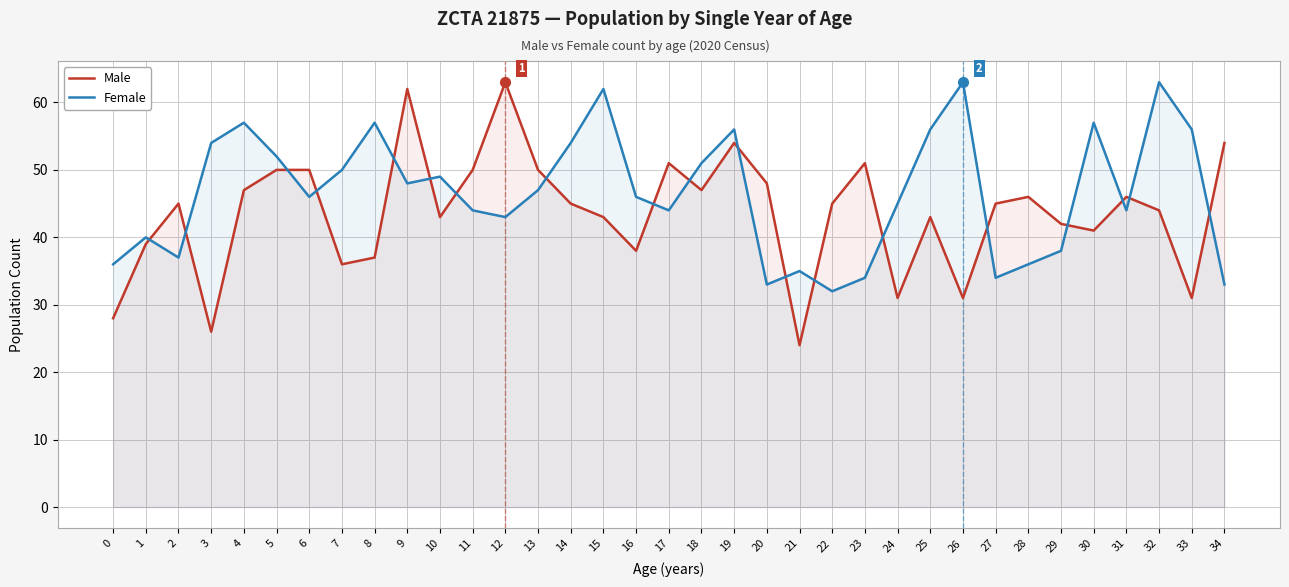

In Male, how many points are lower than both neighbors (excluding endpoints)?

10